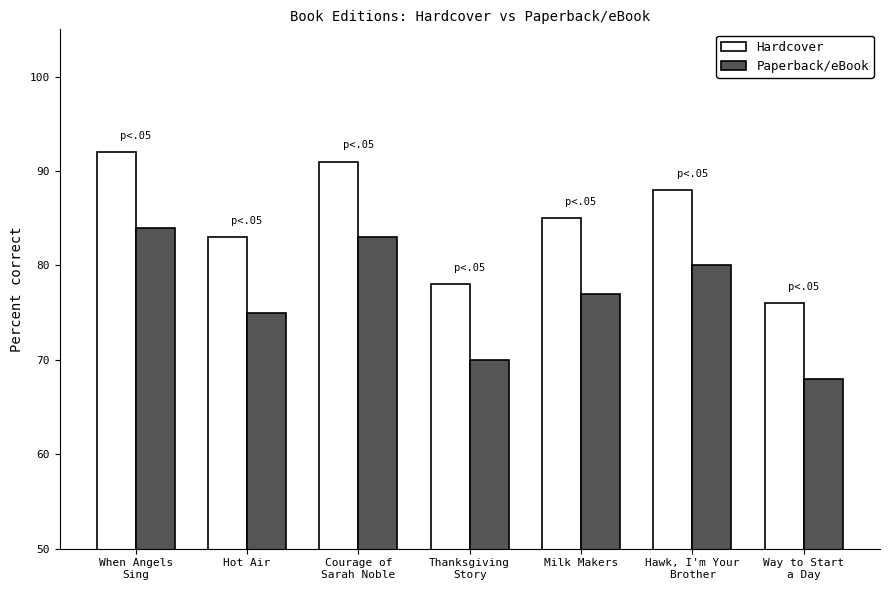

Rank the series by their maximum value, from lowest to highest.

Paperback/eBook, Hardcover